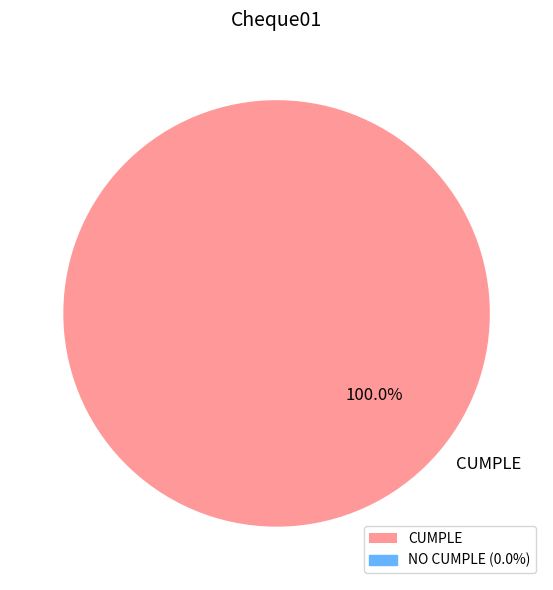

Is CUMPLE the majority of the pie?

Yes